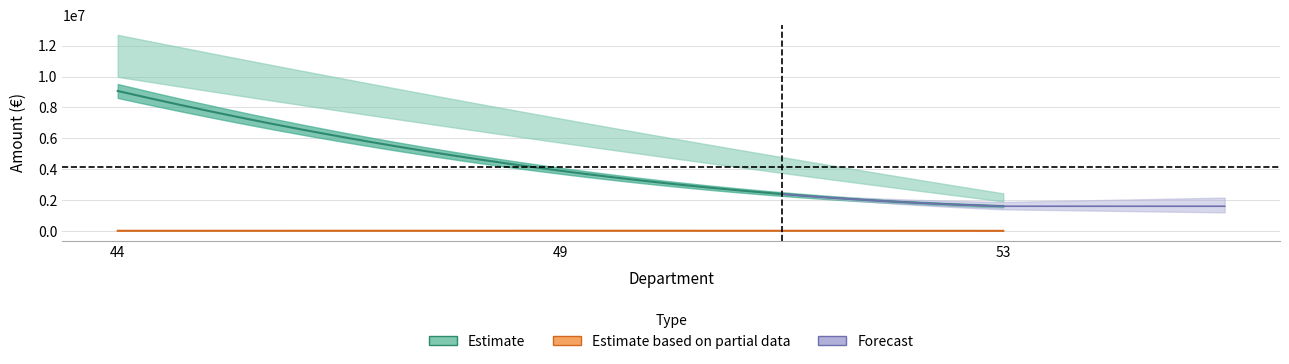

Does the chart display data point markers on the line(s)?

No